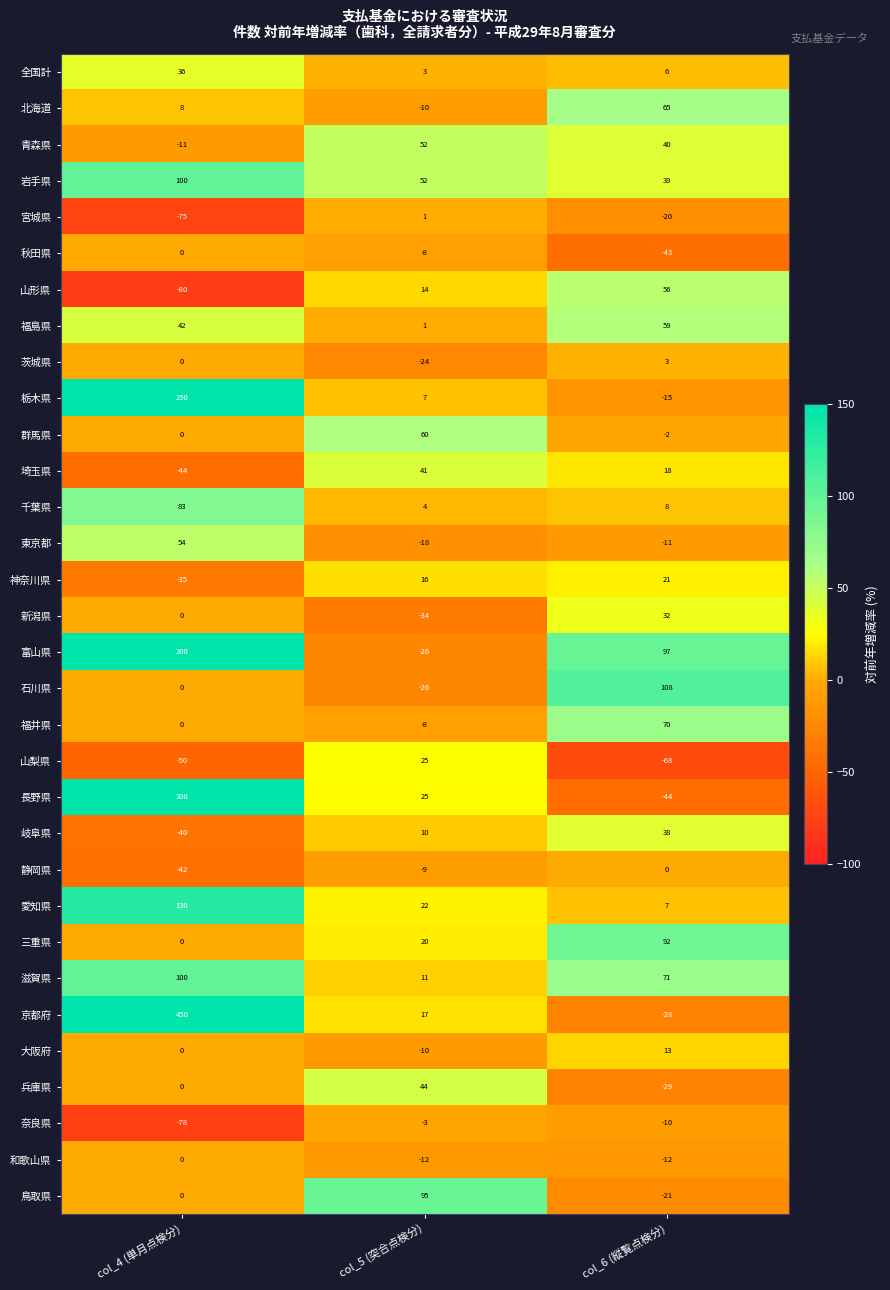

How many categories are shown in the chart?

3